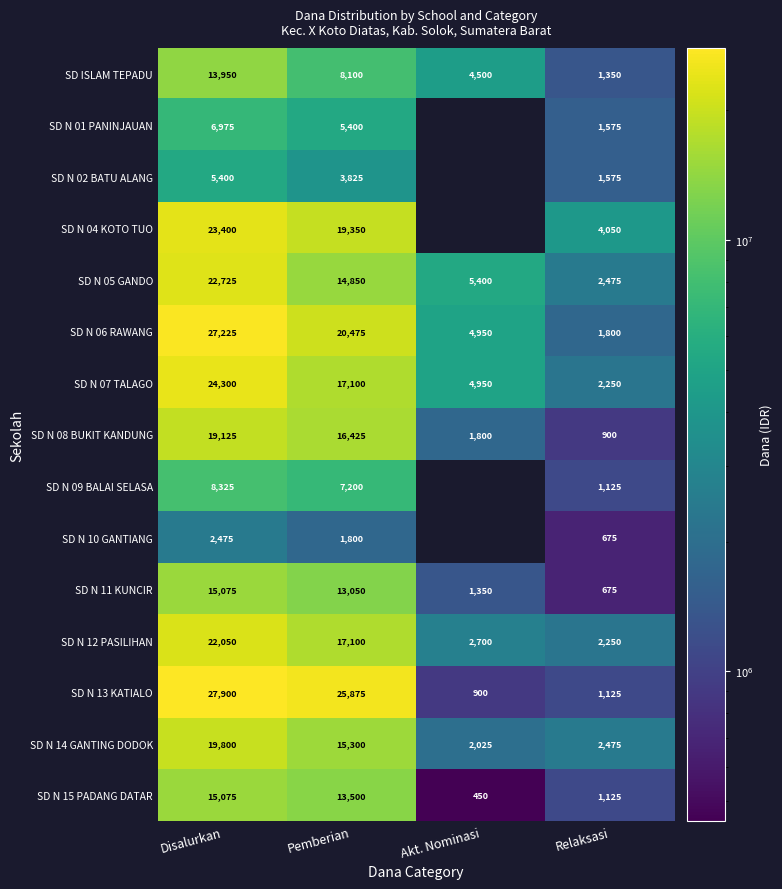

Rank the series by their maximum value, from highest to lowest.

SD N 13 KATIALO, SD N 06 RAWANG, SD N 07 TALAGO, SD N 04 KOTO TUO, SD N 05 GANDO, SD N 12 PASILIHAN, SD N 14 GANTING DODOK, SD N 08 BUKIT KANDUNG, SD N 11 KUNCIR, SD N 15 PADANG DATAR, SD ISLAM TEPADU, SD N 09 BALAI SELASA, SD N 01 PANINJAUAN, SD N 02 BATU ALANG, SD N 10 GANTIANG